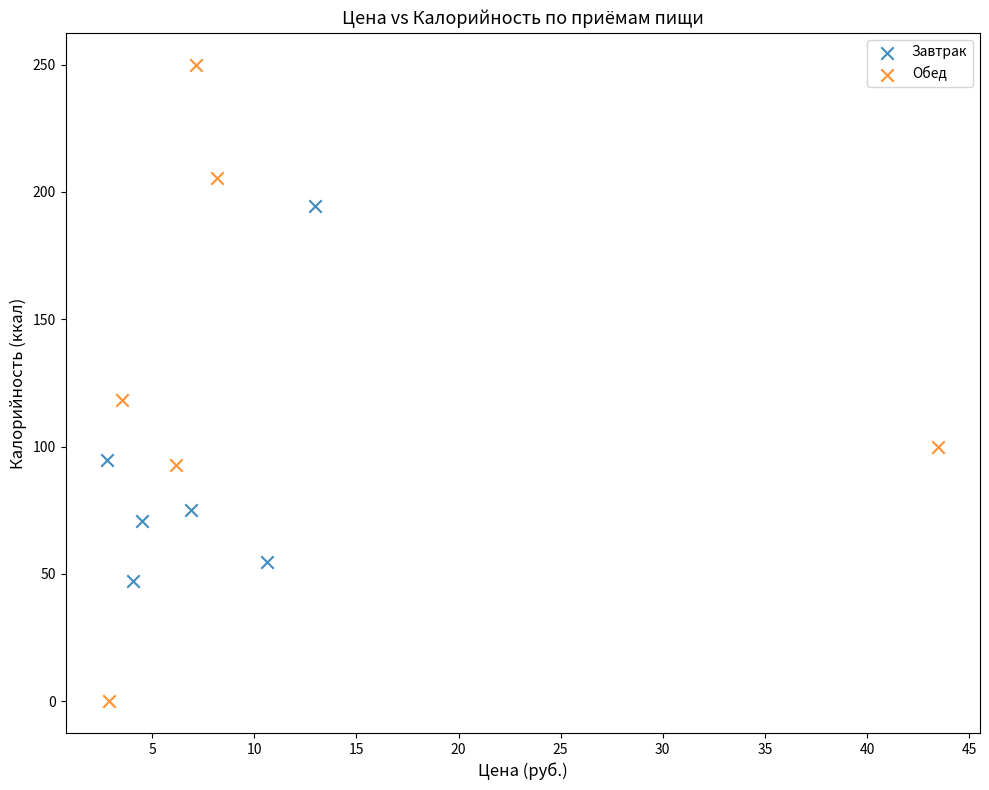

Which series reaches the maximum Y coordinate?

Обед